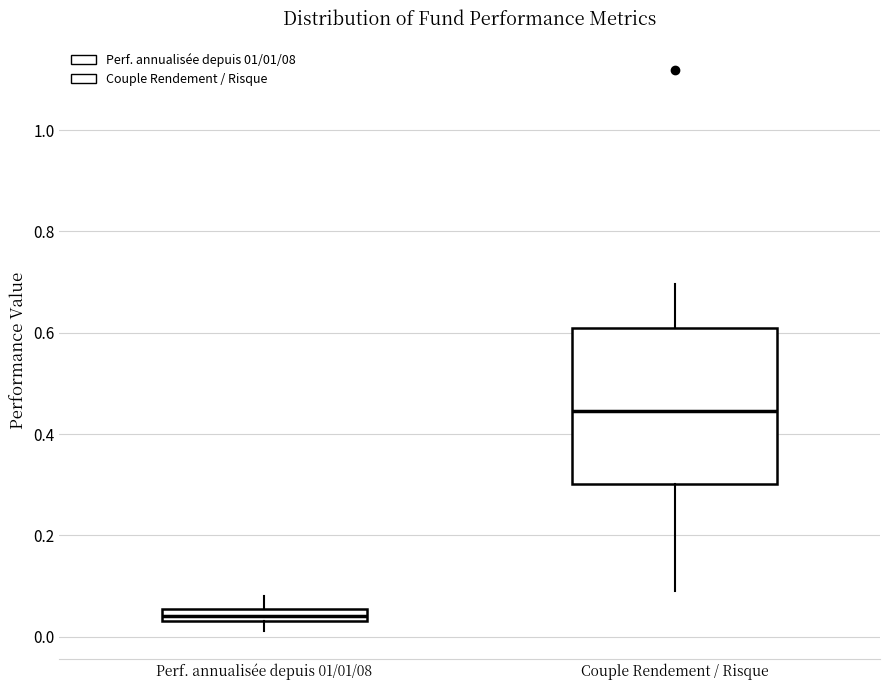

Which box is the tallest, from its lower edge to its upper edge?

Couple Rendement / Risque